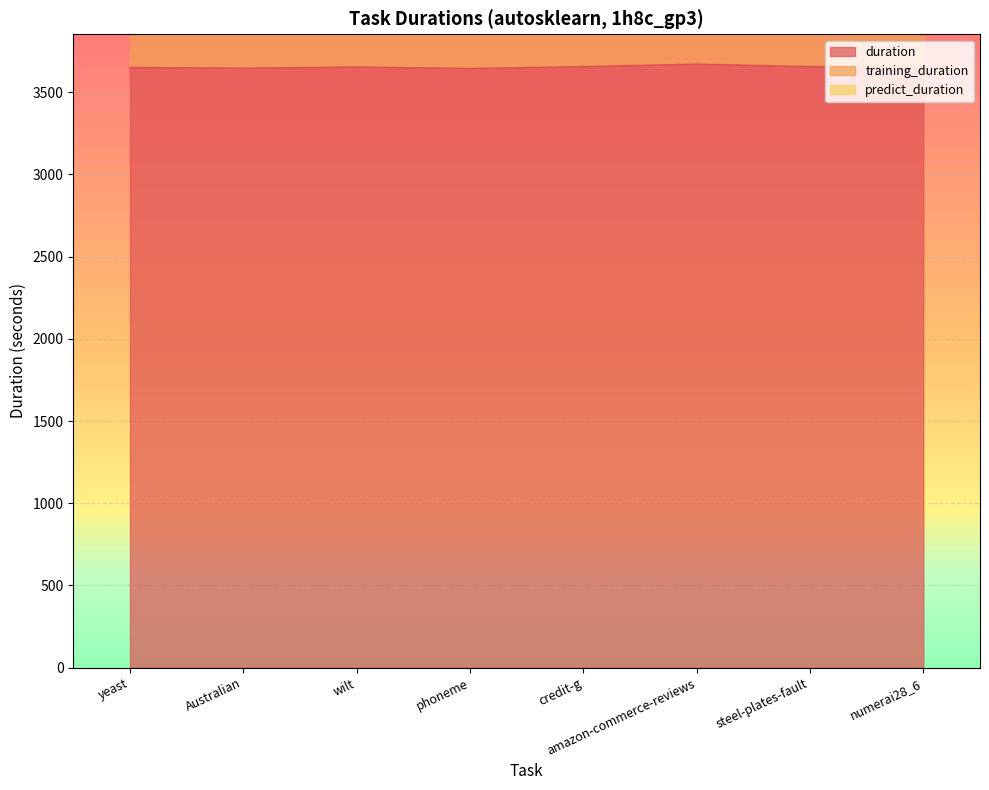

Reading left to right, what are all the values shown in this chart?

duration: 3648.8	3644.6	3651.7	3642.8	3653.9	3669.2	3654.0	3652.0
training_duration: 3606.2	3602.3	3607.4	3598.5	3611.9	3604.5	3611.2	3601.8
predict_duration: 0.4	0.1	0.9	1.1	0.1	2.5	0.2	1.5